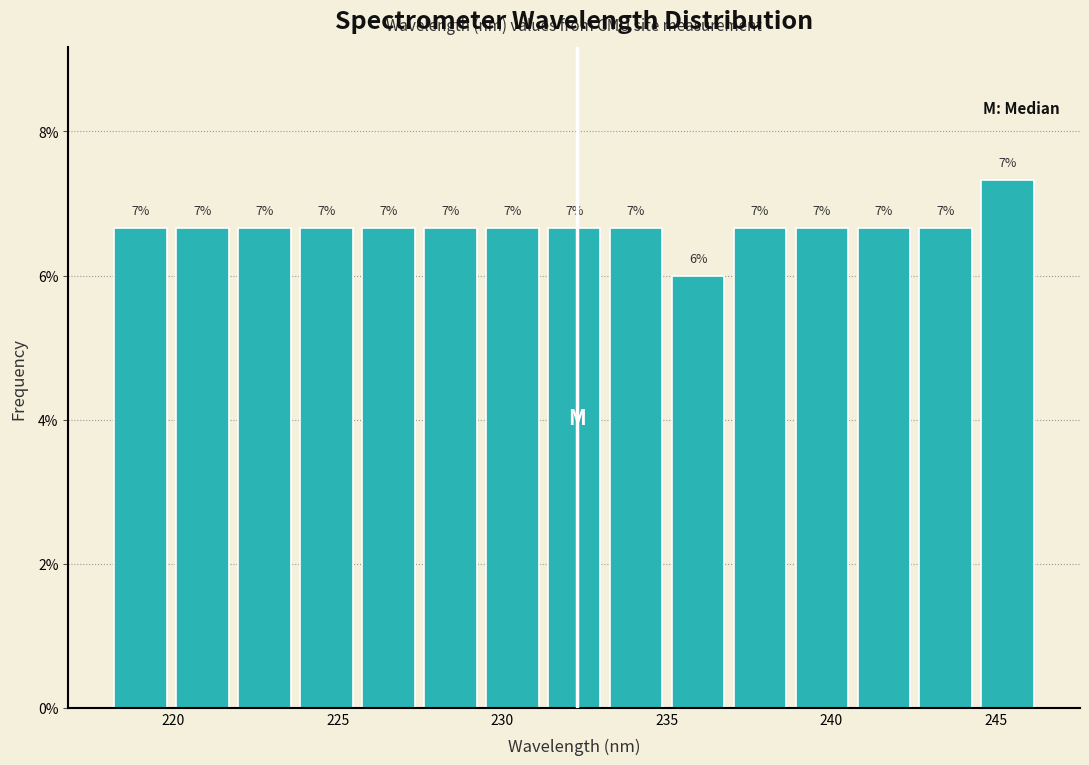

Around what value on the x-axis is the tallest bar? Give the approximate position of its centre, as read against the axis.

245.5